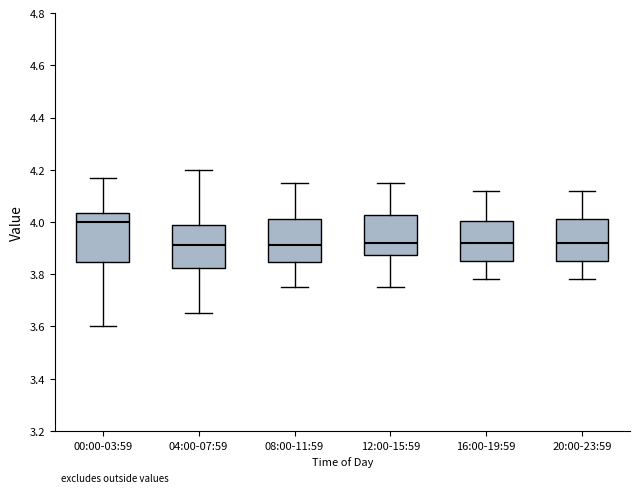

Reading left to right, read every box against the y-axis: the position of its median line, the range the box covers, and the ends of its whiskers. The values are not printed on the chart, so give them approximately, as read against the axis.

00:00-03:59: median 4.00, box 3.84 to 4.04, whiskers 3.60 to 4.18
04:00-07:59: median 3.92, box 3.82 to 4.00, whiskers 3.66 to 4.20
08:00-11:59: median 3.92, box 3.84 to 4.02, whiskers 3.76 to 4.16
12:00-15:59: median 3.92, box 3.88 to 4.02, whiskers 3.76 to 4.16
16:00-19:59: median 3.92, box 3.86 to 4.00, whiskers 3.78 to 4.12
20:00-23:59: median 3.92, box 3.86 to 4.02, whiskers 3.78 to 4.12